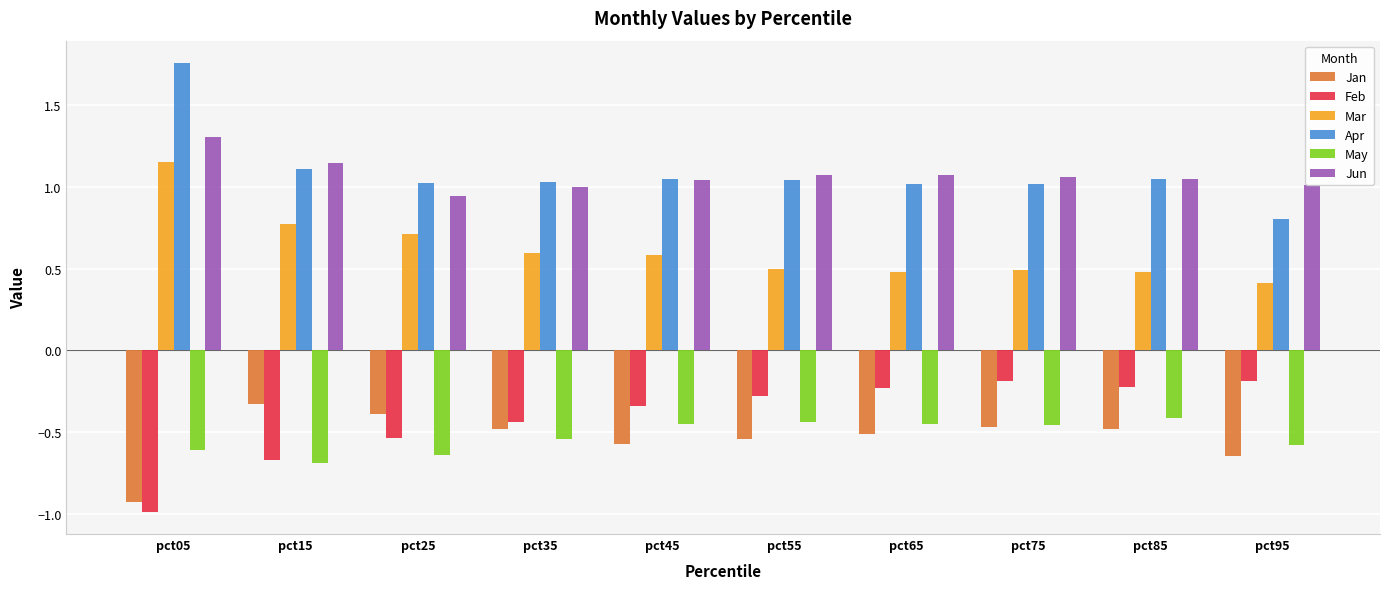

List the series in order of their peak value, lowest first.

May, Jan, Feb, Mar, Jun, Apr